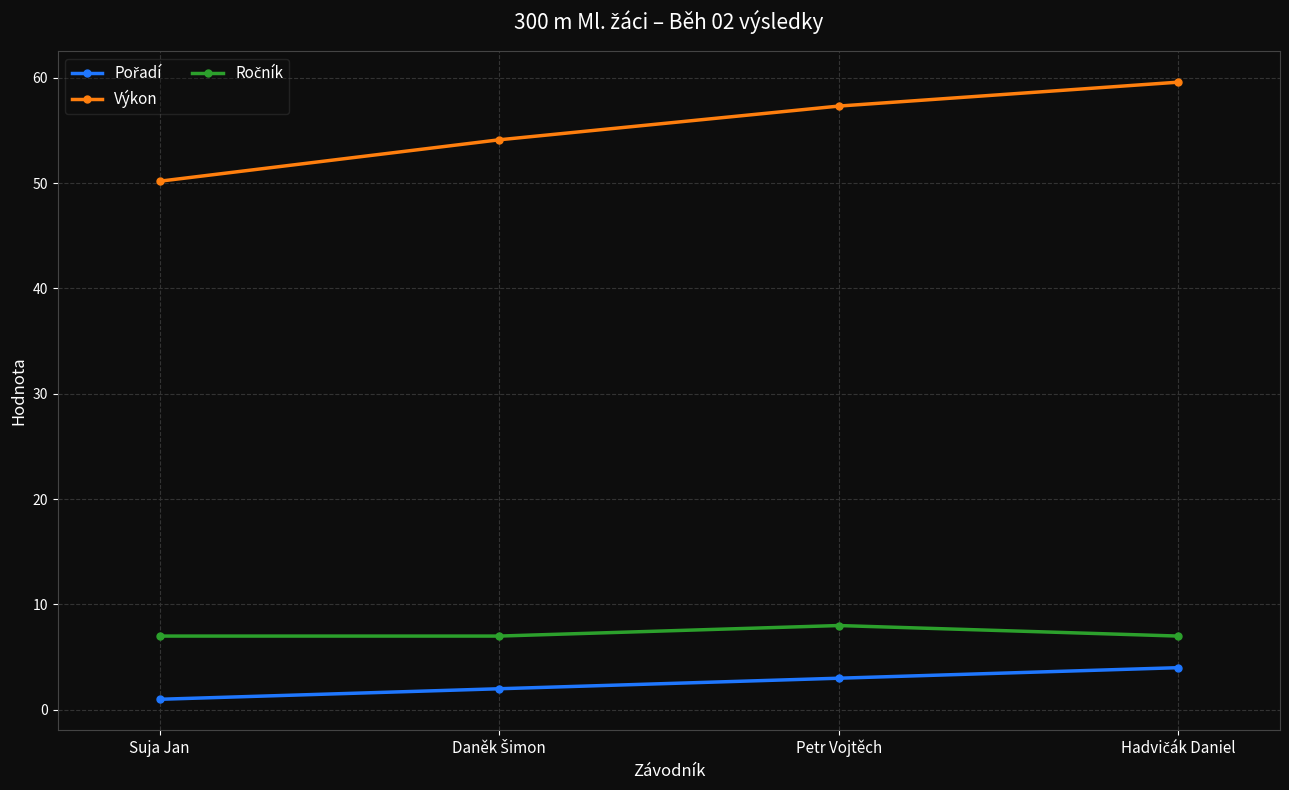

What is the value of the Výkon point at the 3rd from the left?

57.3